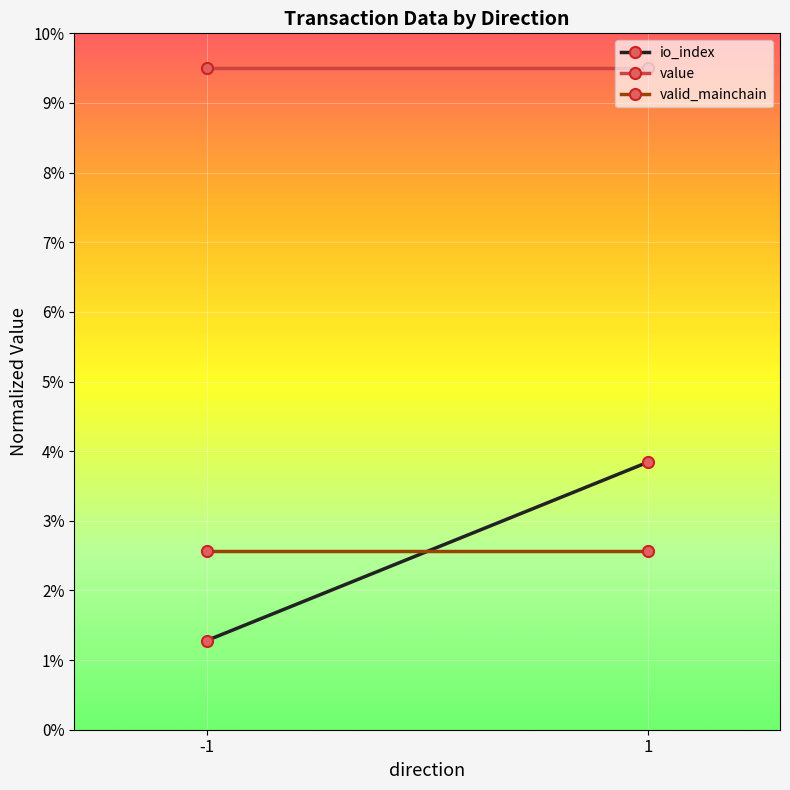

Is the value of value at -1 greater than the value of valid_mainchain at 1?

Yes